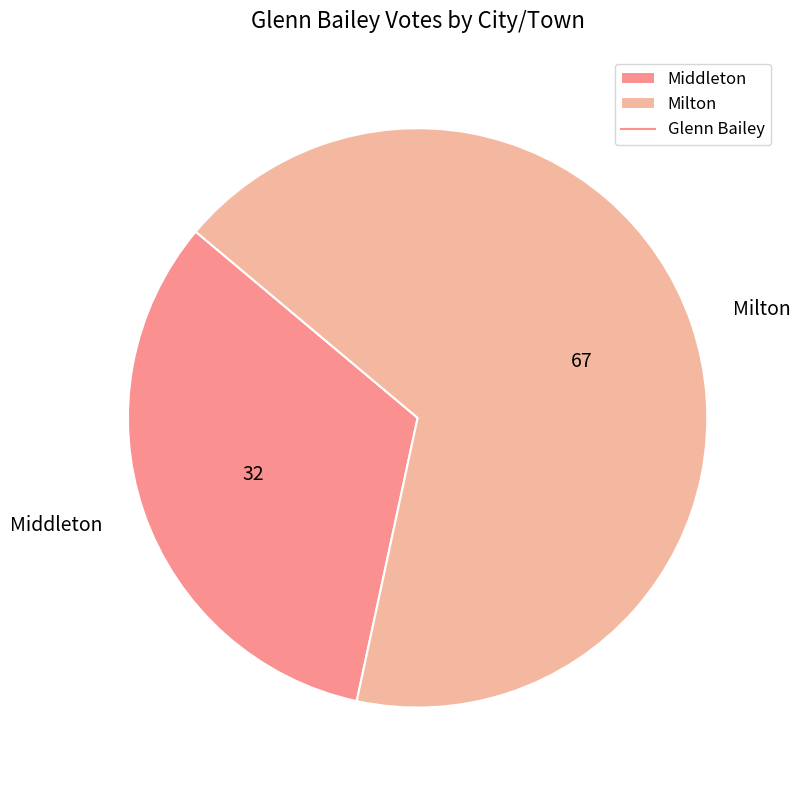

Do Milton and Middleton together represent more than half of the pie?

Yes